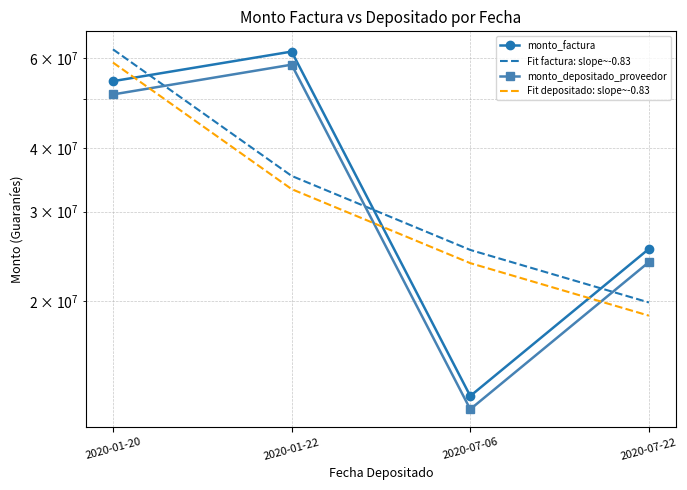

Which series has the widest spread of values?

monto_factura